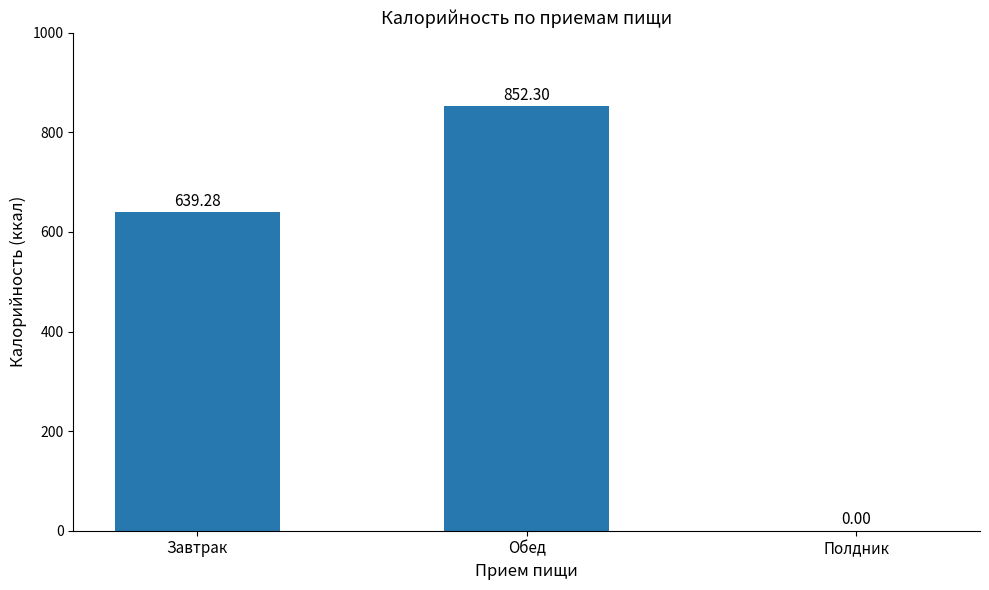

Between Обед and Полдник, which is larger?

Обед